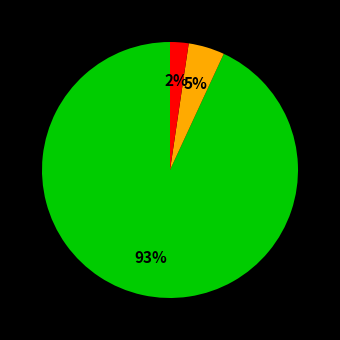

To the nearest percent, what is the difference between the largest and smallest slice percentages?

91%